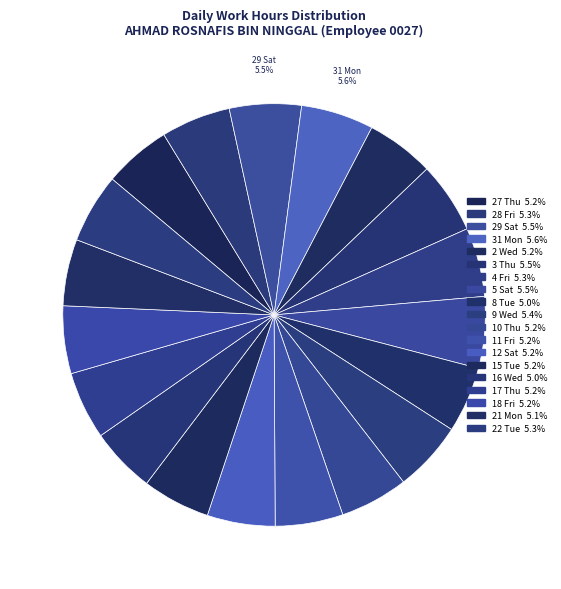

What percentage is the 8 Tue slice, to the nearest percent?

5%